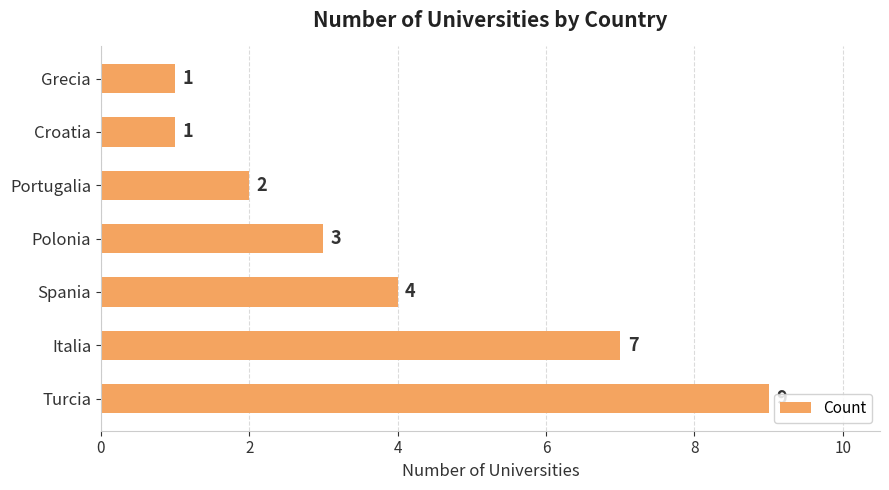

What is the difference between the second highest and minimum values?

6